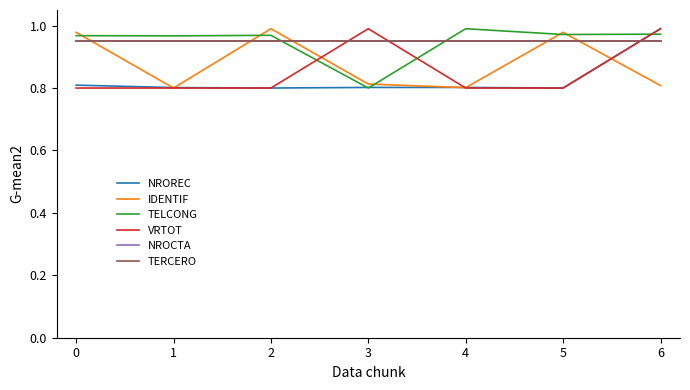

What is the spread (max minus min) of values at 1?

0.2